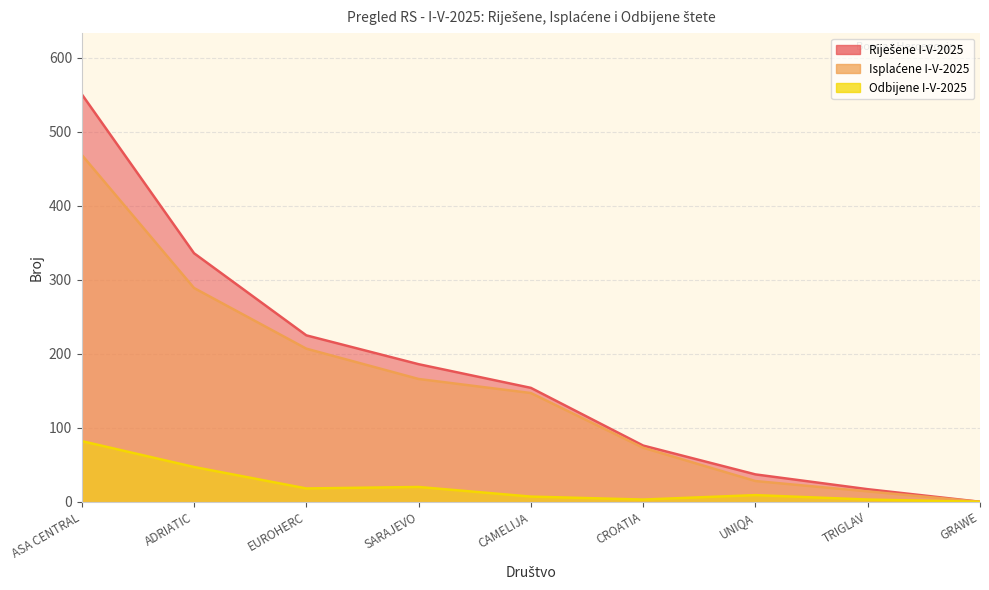

How many data points does each series have?

9